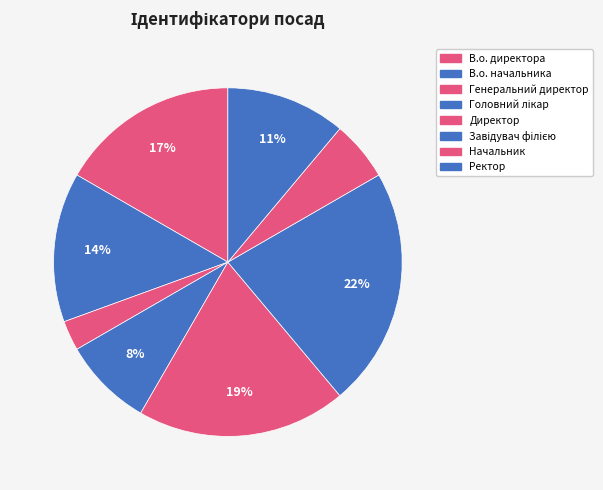

How many segments does this pie chart have?

8